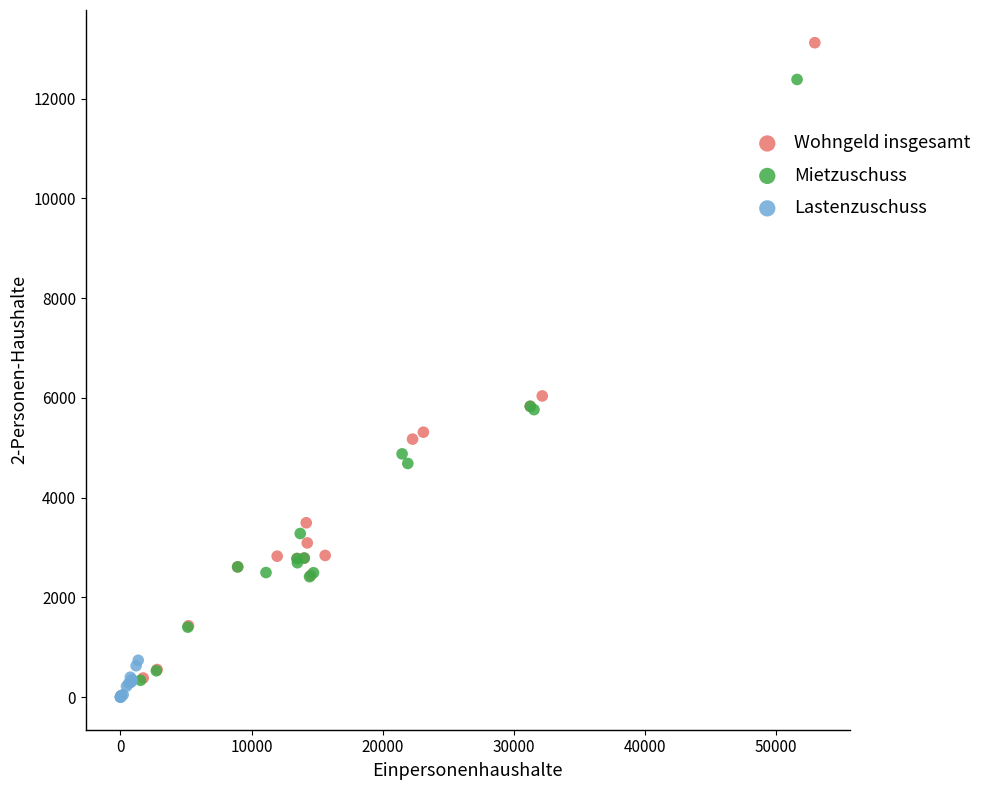

Which series has the largest Y range (max minus min)?

Wohngeld insgesamt